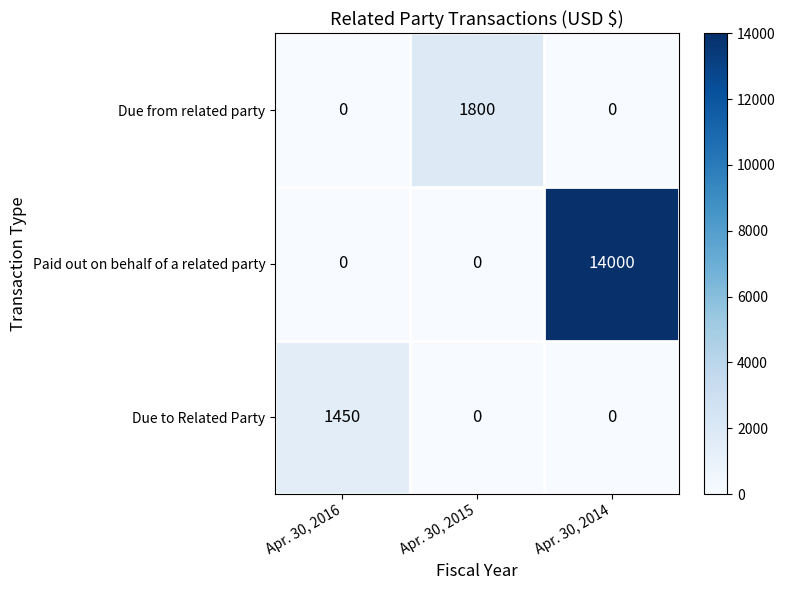

Reading right to left, transcribe all the data shown in this chart.

Due from related party: Apr. 30, 2014=0	Apr. 30, 2015=1800	Apr. 30, 2016=0
Paid out on behalf of a related party: Apr. 30, 2014=14000	Apr. 30, 2015=0	Apr. 30, 2016=0
Due to Related Party: Apr. 30, 2014=0	Apr. 30, 2015=0	Apr. 30, 2016=1450